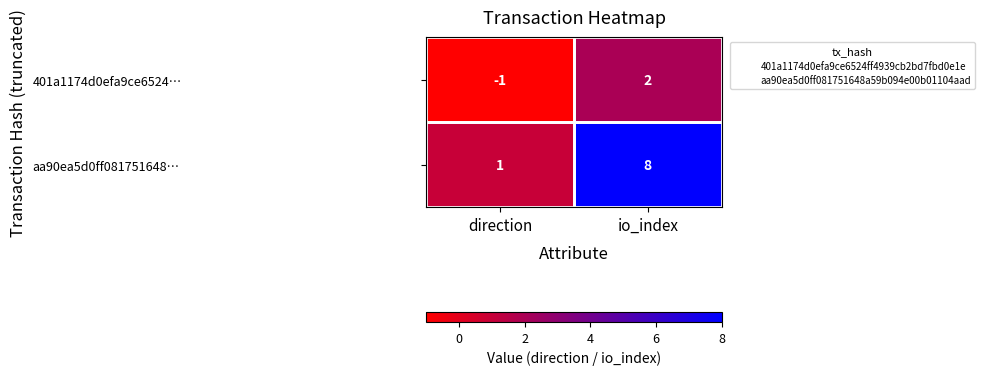

What is the difference between the aa90ea5d0ff081751648… values at io_index and direction?

7